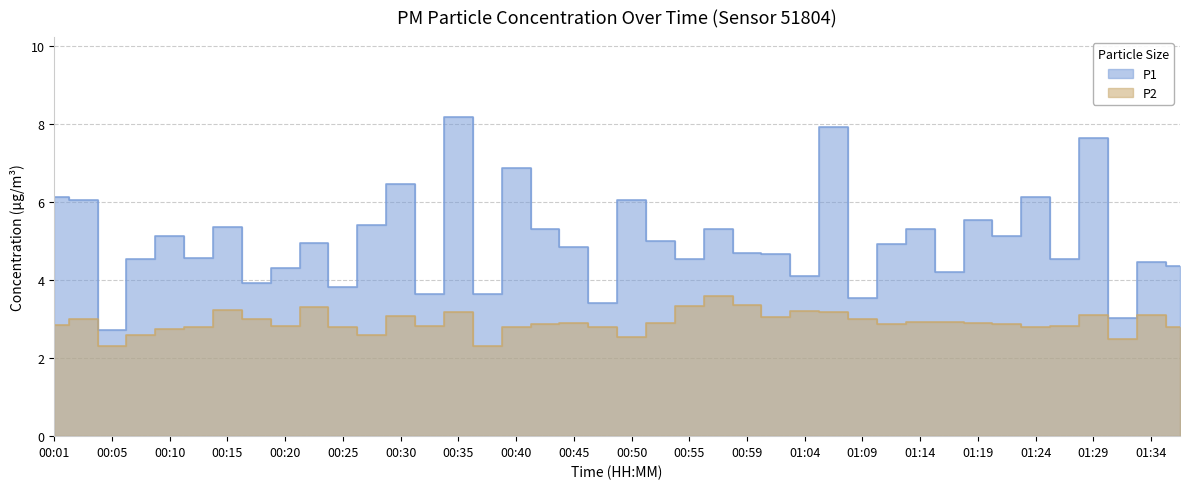

How many interior local valleys does the P1 series have?

14